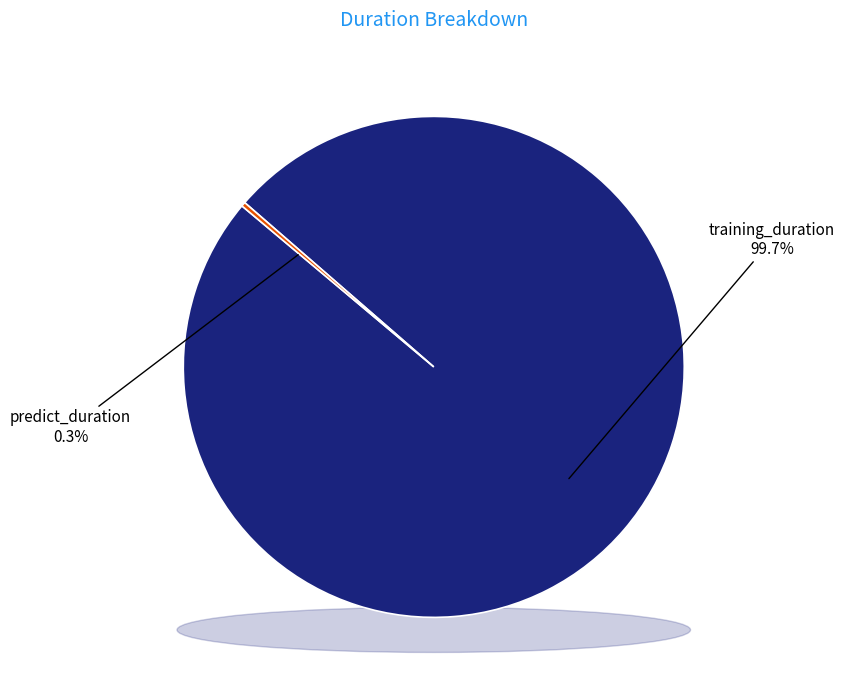

Count the number of slices in the pie.

2